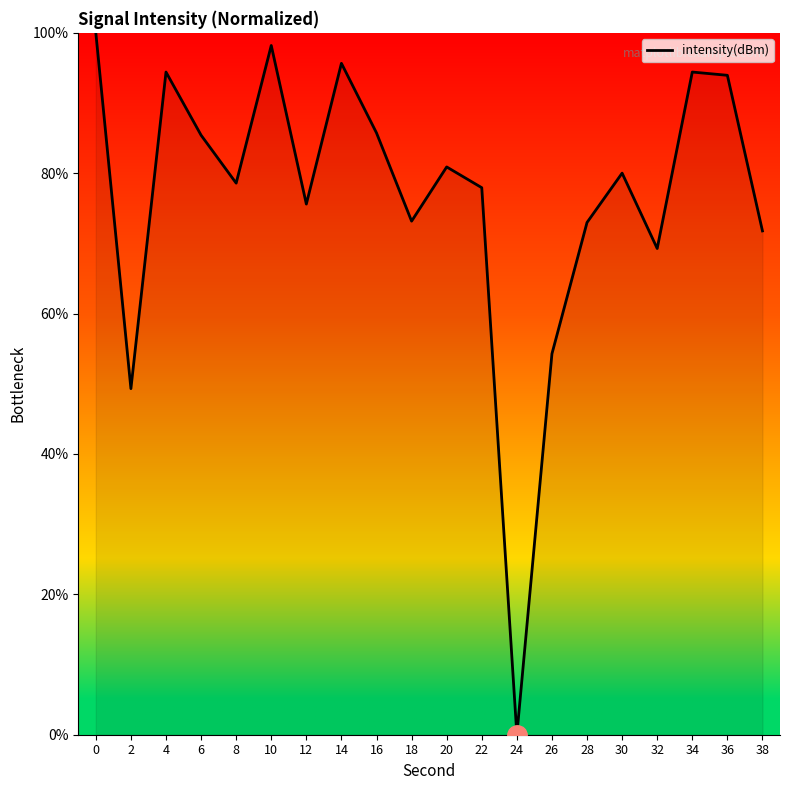

True or false: the data shows 78.6 at 8.

True